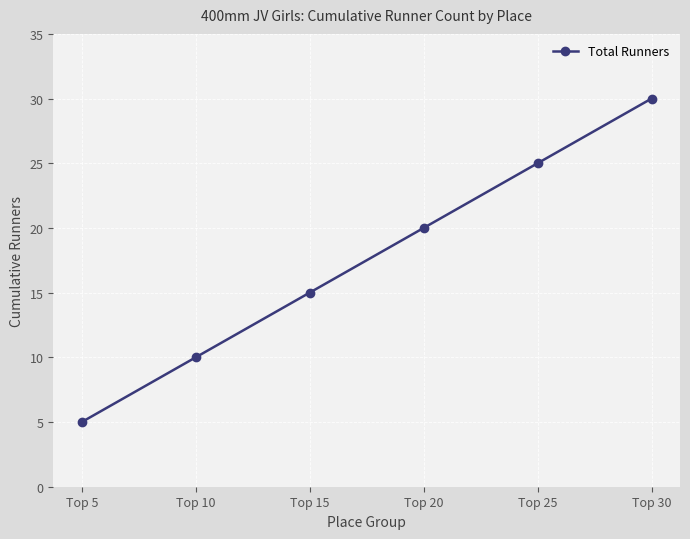

What is the greatest value displayed?

30